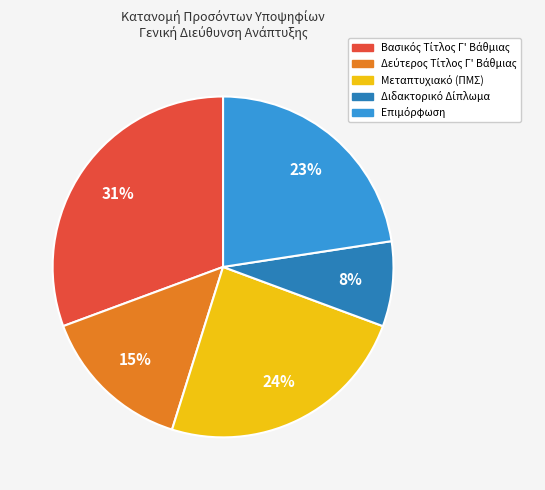

To the nearest percent, what is the difference between the largest and smallest slice percentages?

23%